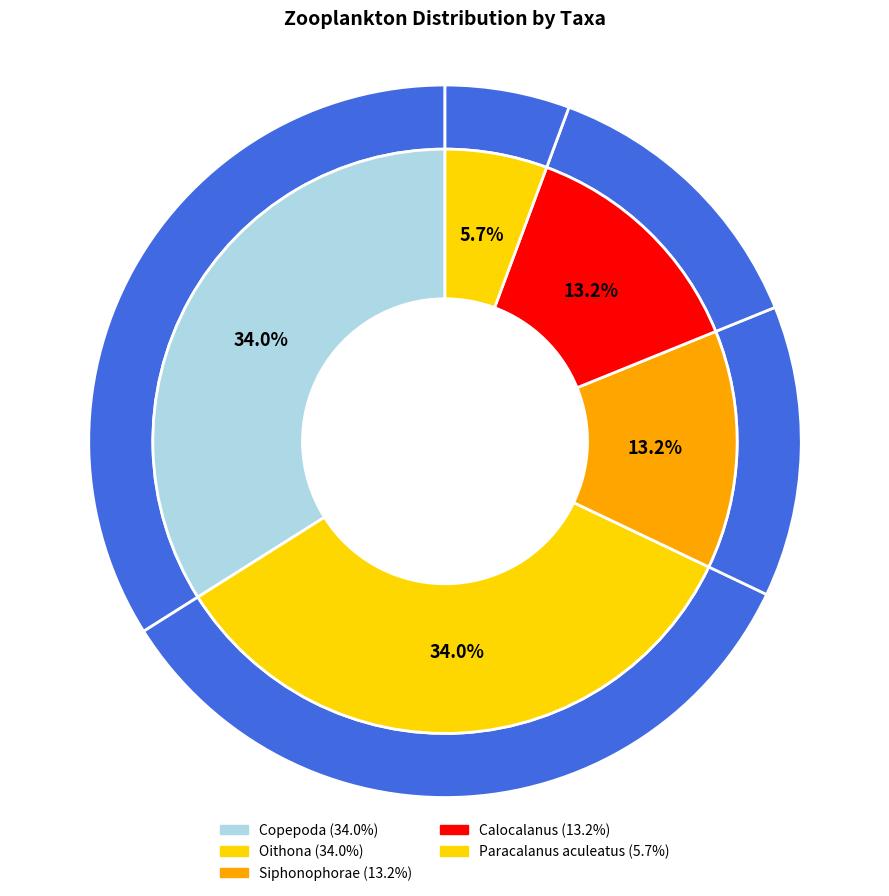

What is the change in value from Copepoda to Siphonophorae?

-117.0